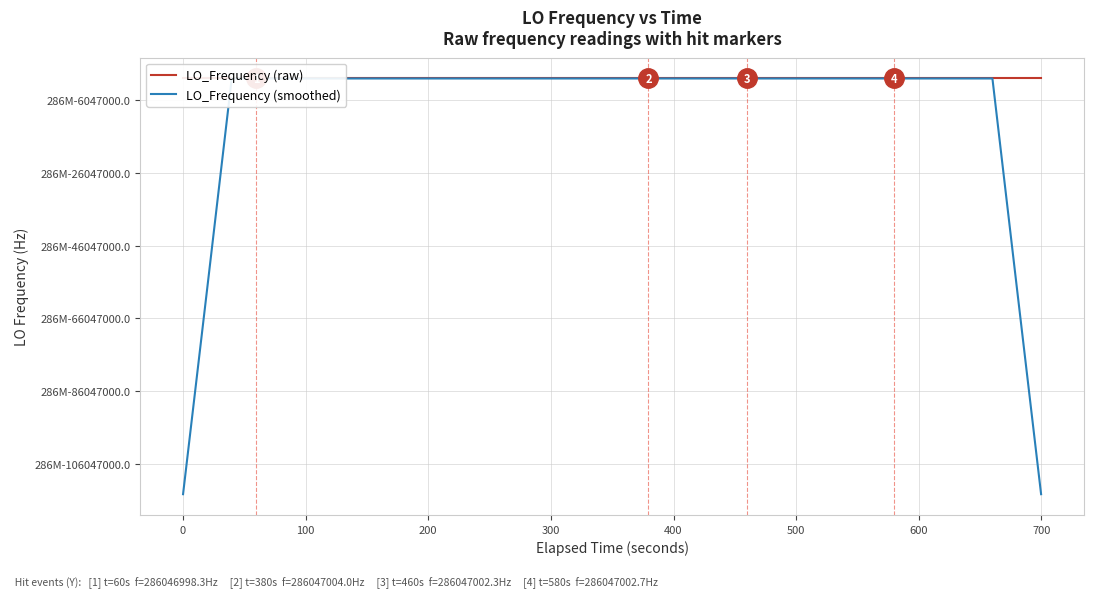

Where does the LO_Frequency (smoothed) series first go above 286047000?

300